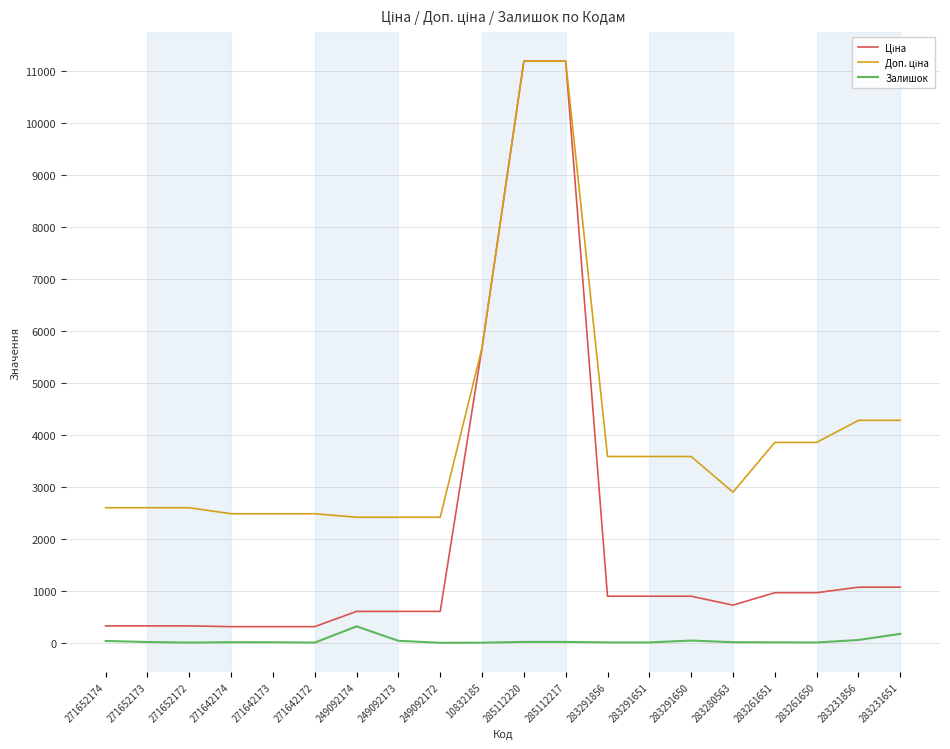

At how many categories does at least one series exceed 4193?

5